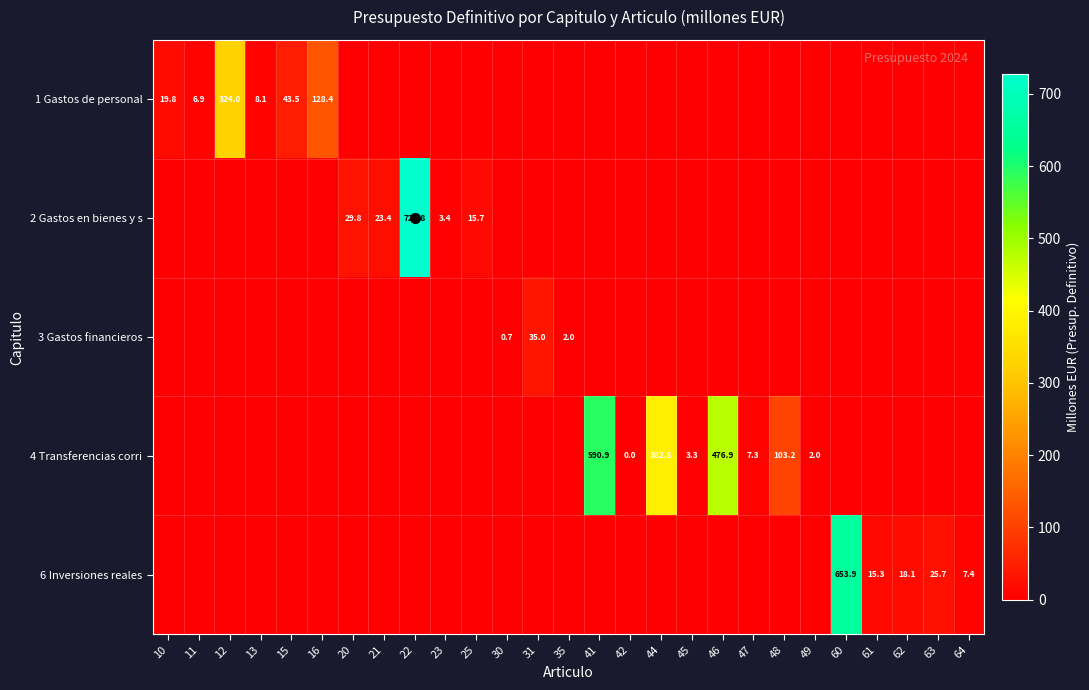

At which category does the chart reach its minimum across all series?

20